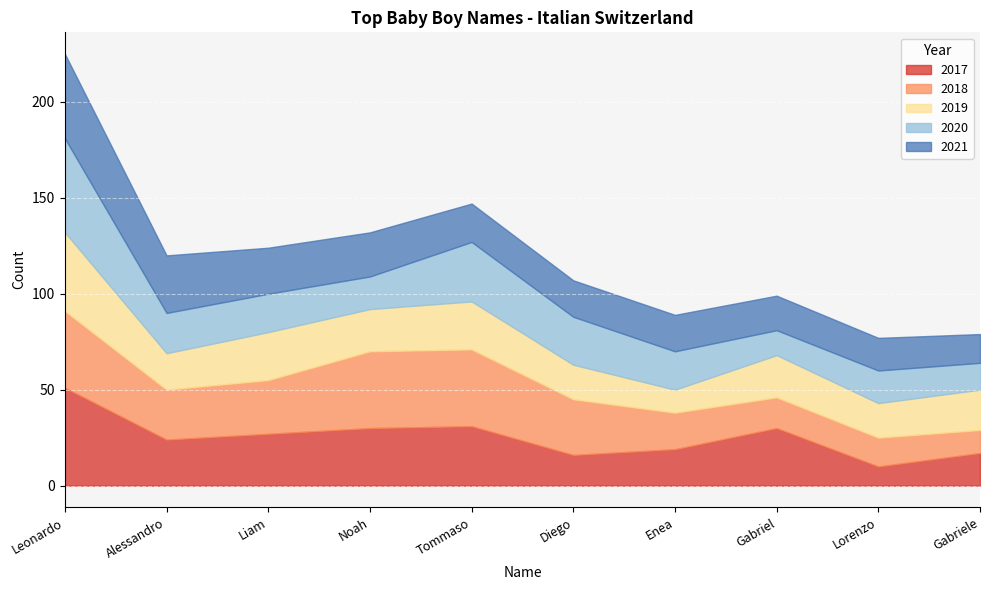

Is it true that 2017 equals 10 at Lorenzo?

True